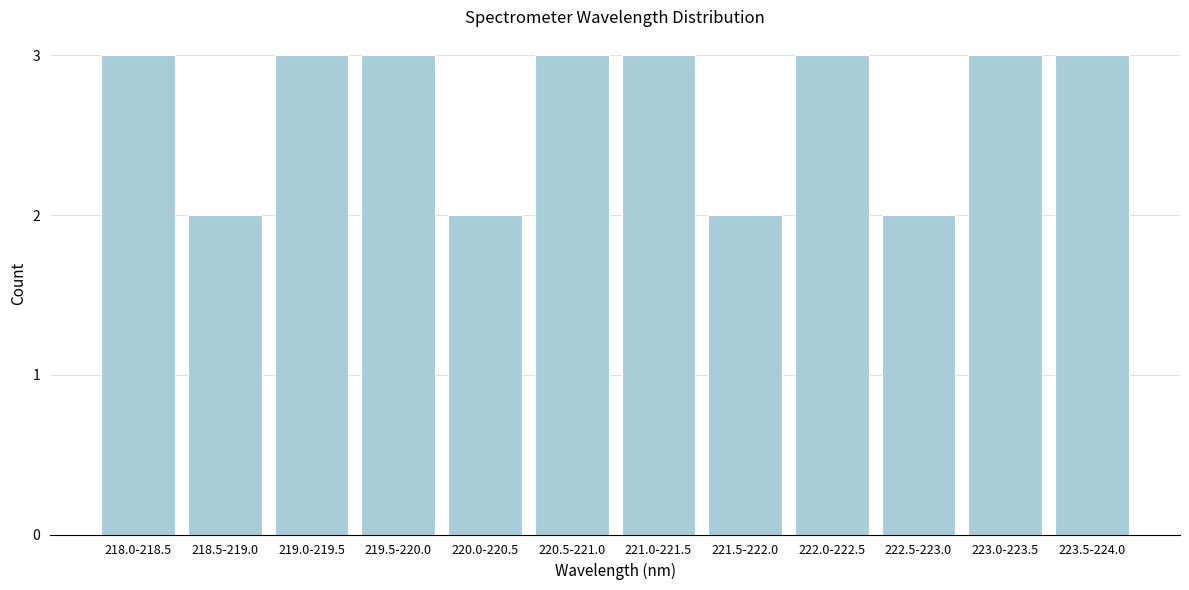

Reading left to right, what are all the values shown in this chart?

218.0-218.5=3	218.5-219.0=2	219.0-219.5=3	219.5-220.0=3	220.0-220.5=2	220.5-221.0=3	221.0-221.5=3	221.5-222.0=2	222.0-222.5=3	222.5-223.0=2	223.0-223.5=3	223.5-224.0=3